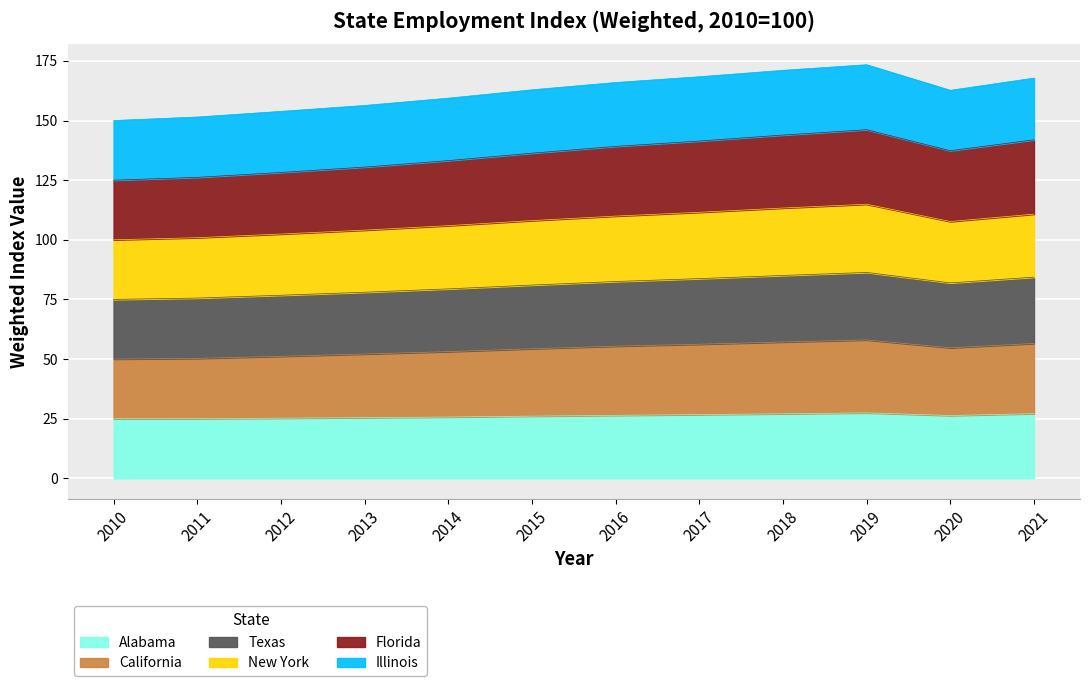

At which category is the sum across all series the highest?

2019